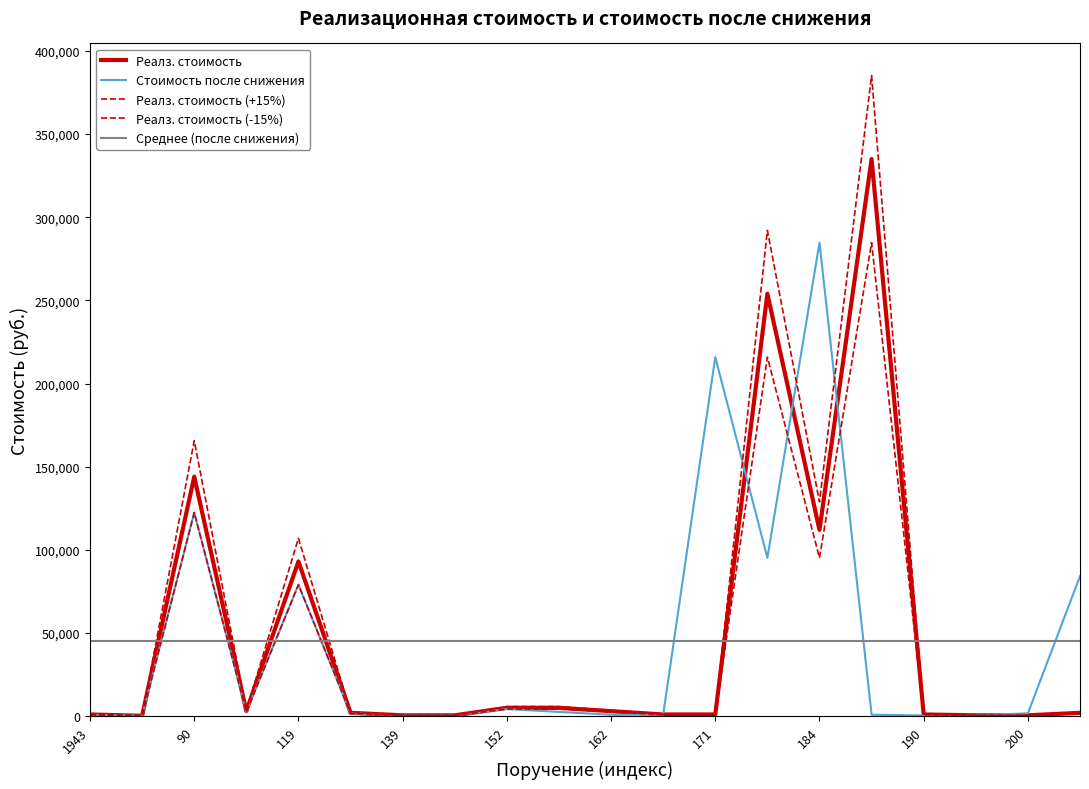

The Стоимость после снижения series shows 187492 at 90. True or false?

False